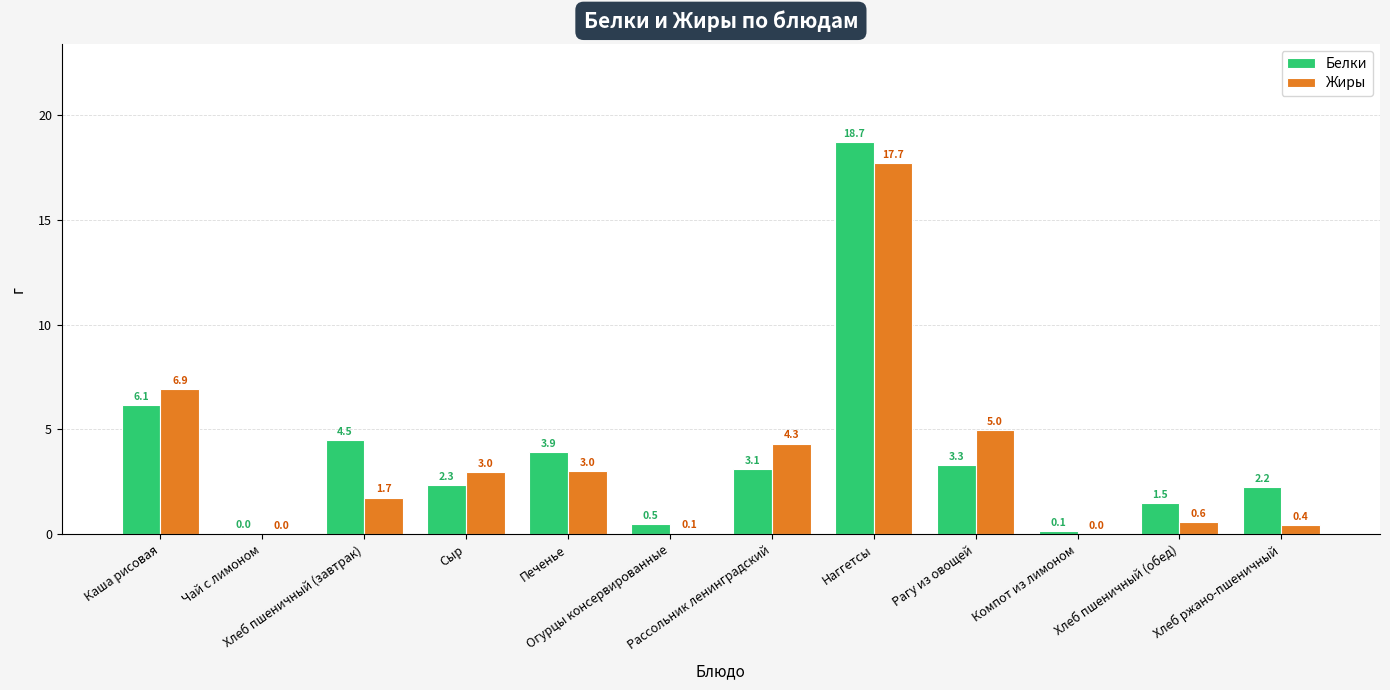

What is the total value across all series at Каша рисовая?

13.1